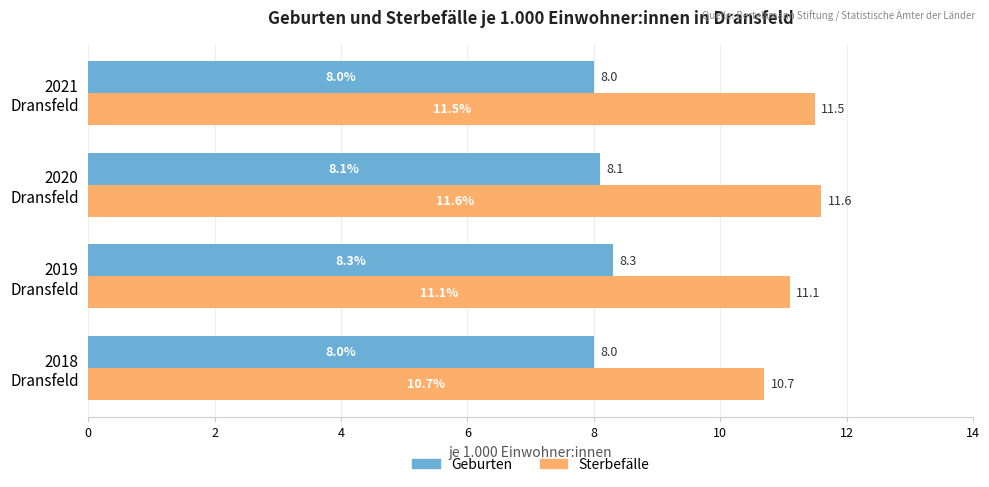

Which series has the largest range (max minus min)?

Sterbefälle